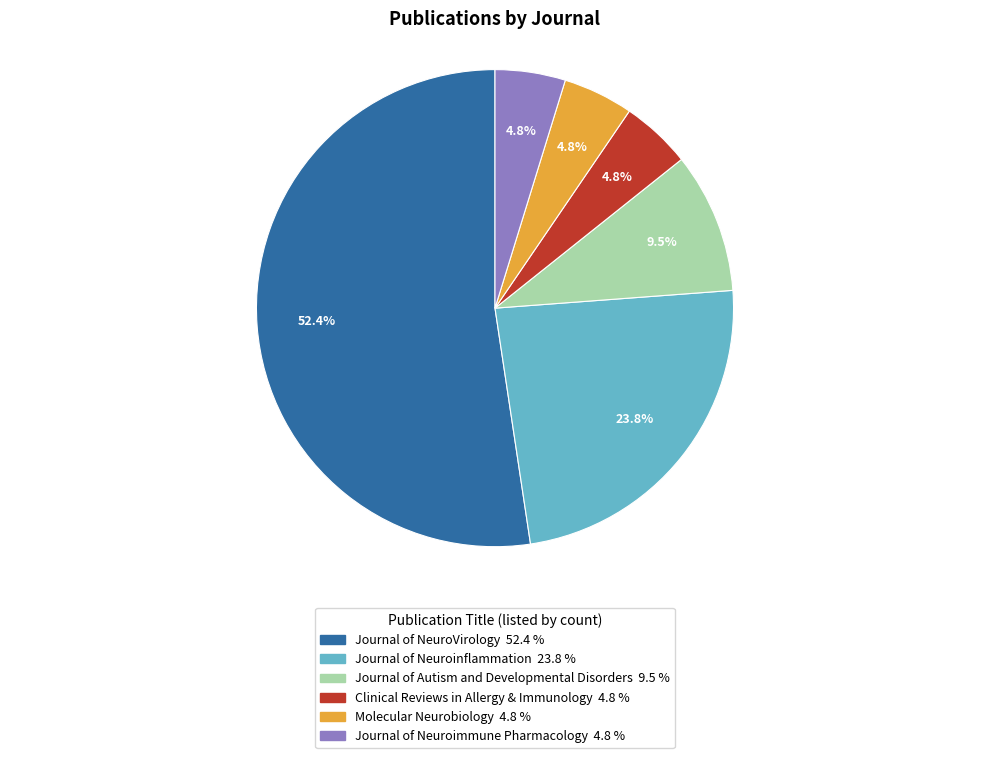

True or false: Journal of Neuroinflammation accounts for 24% of the total.

True